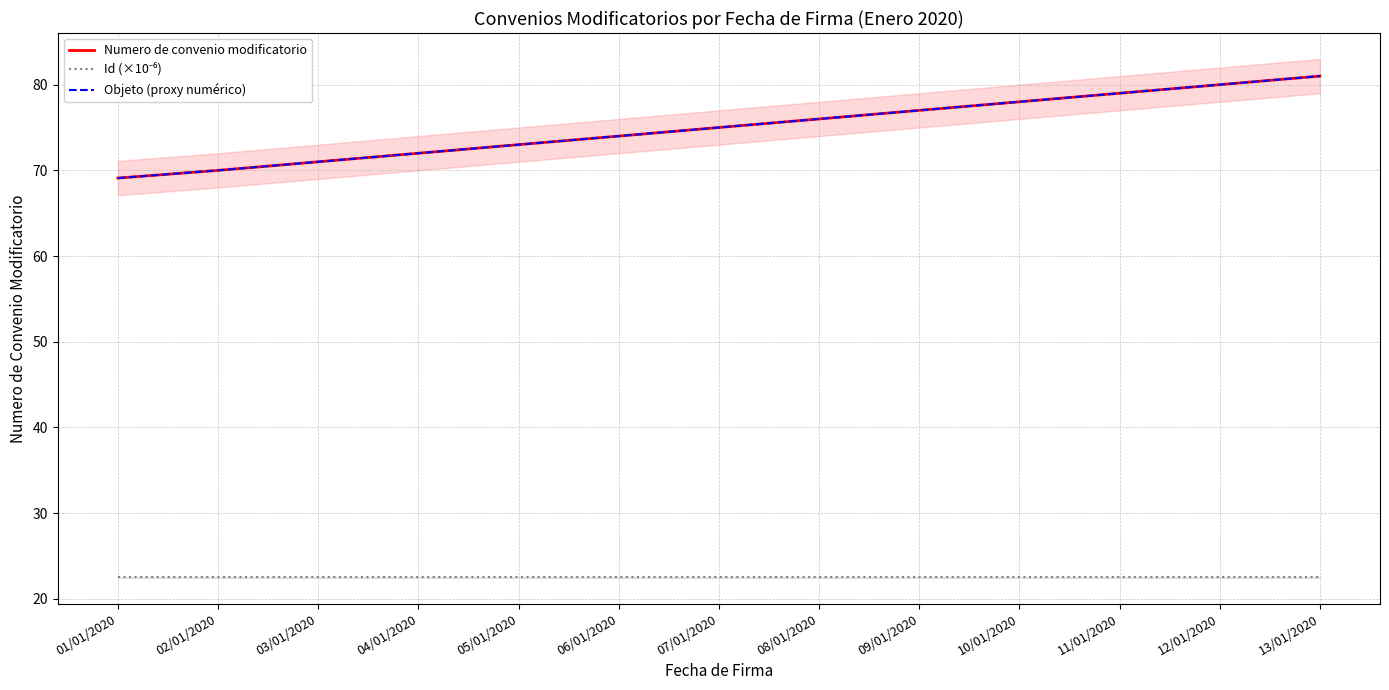

What is the sum of the Numero de convenio modificatorio values at 07/01/2020 and 12/01/2020?

155.0